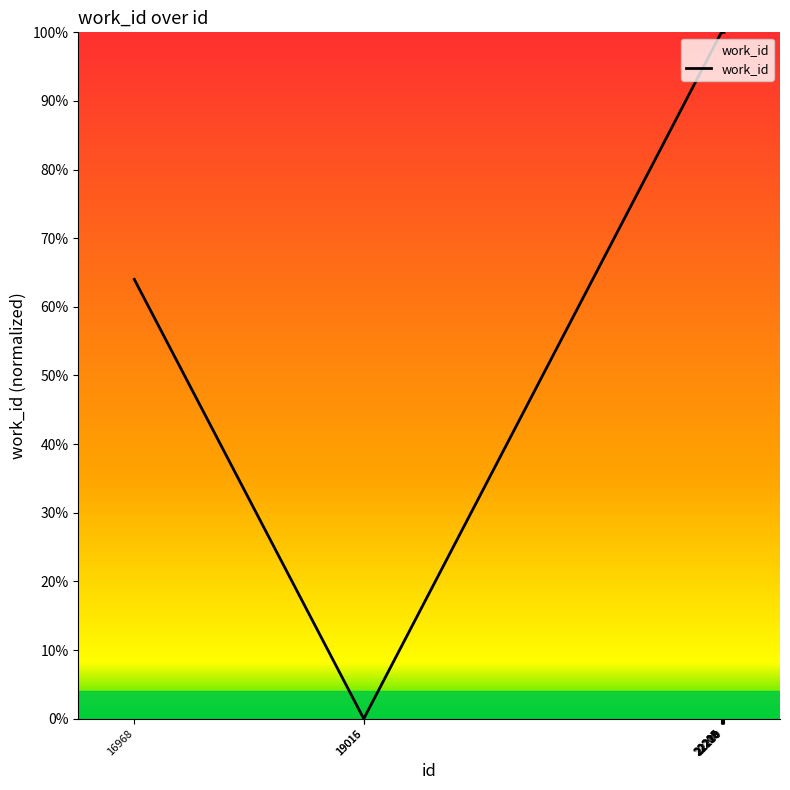

True or false: the data shows 0.0 at 19016.

True